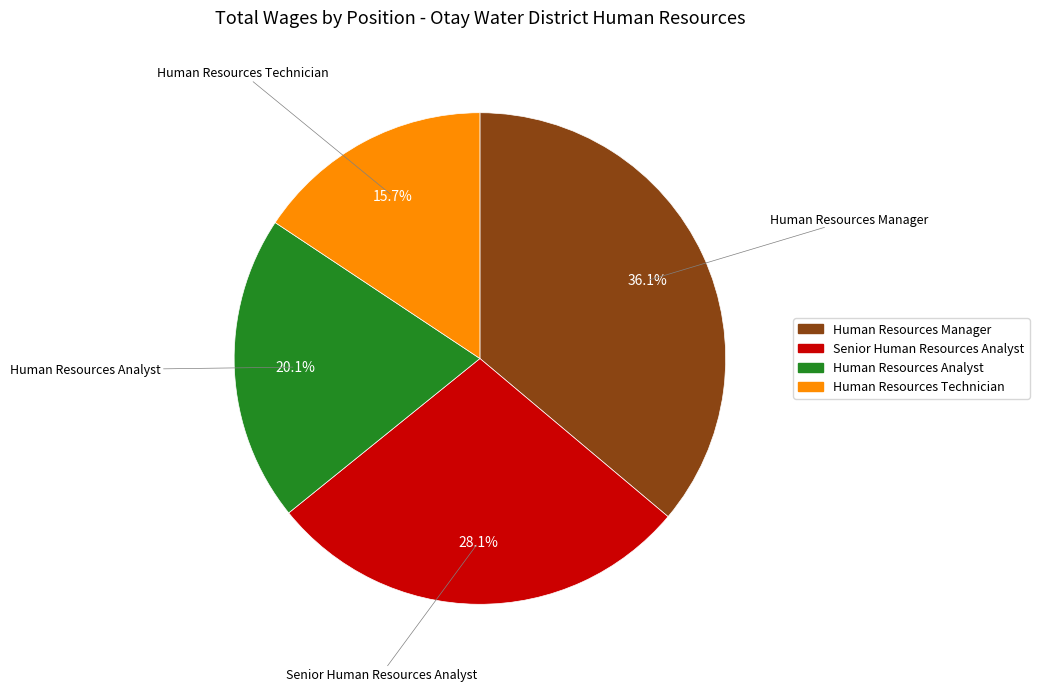

Is there a majority slice in this chart?

No